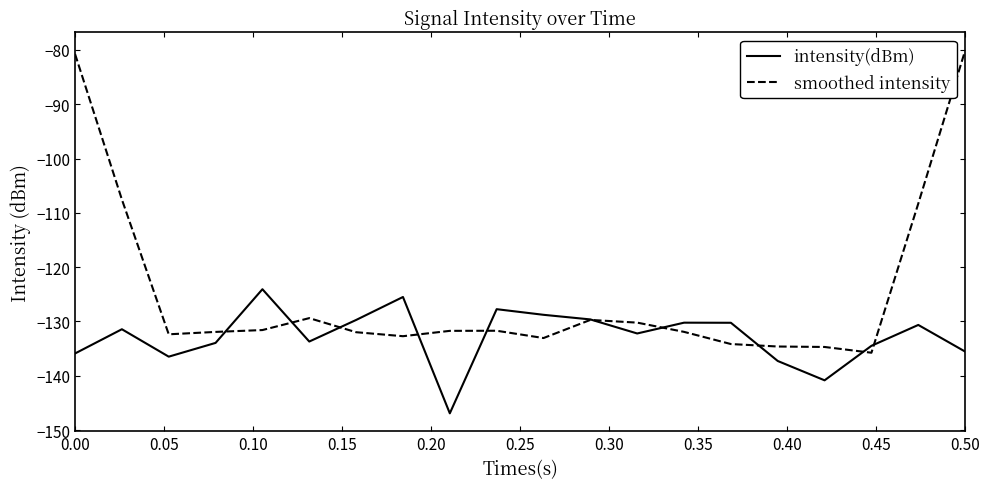

What is the minimum value shown in the chart?

-146.9